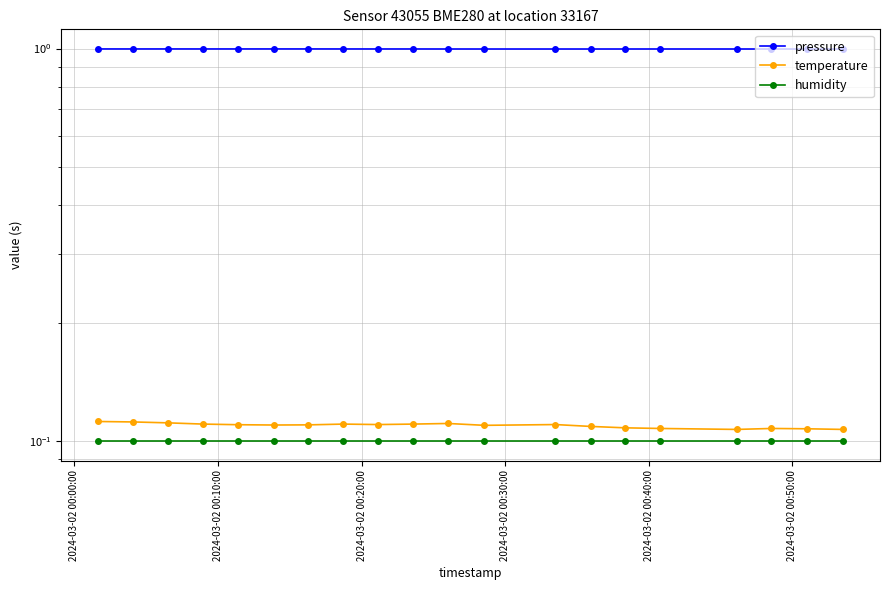

Which series has the largest total across all categories?

pressure